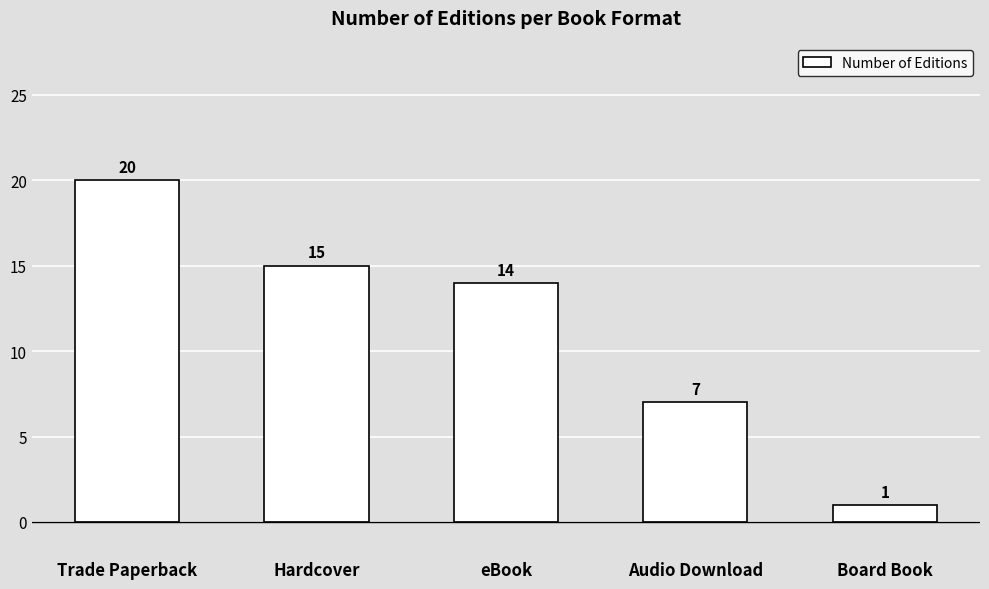

What is the label of the 4th bar from the left?

Audio Download